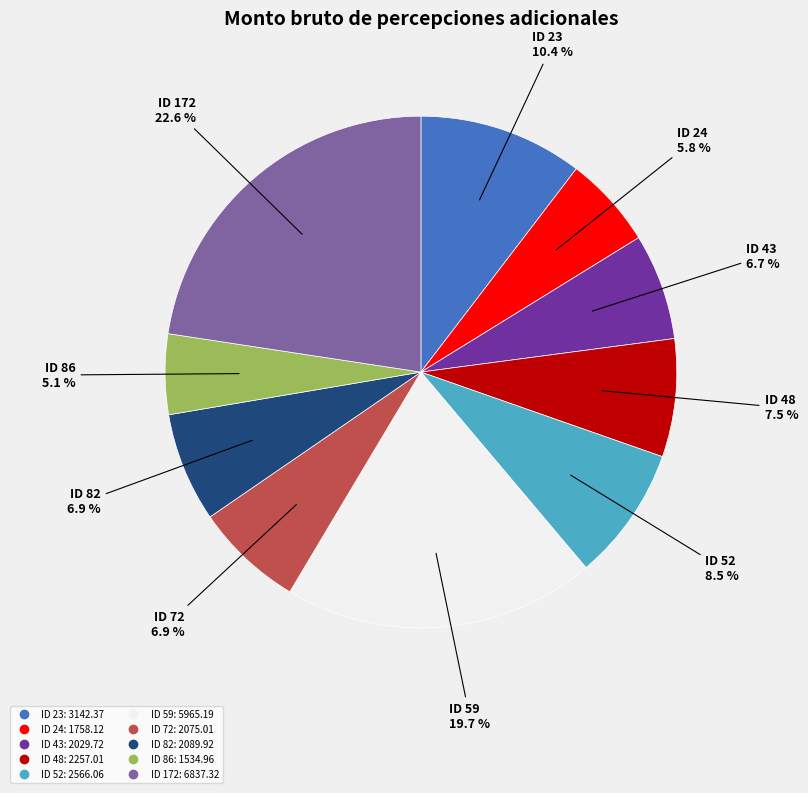

To the nearest percent, what is the difference between the ID 86 and ID 48 slice percentages?

2%